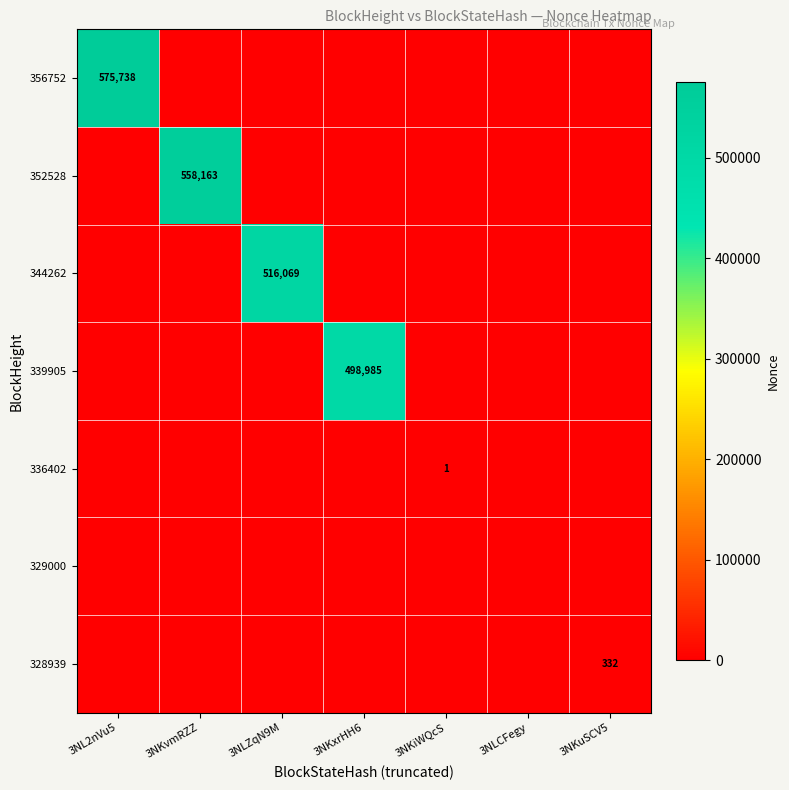

Which label corresponds to the largest value in the chart?

3NL2nVu5